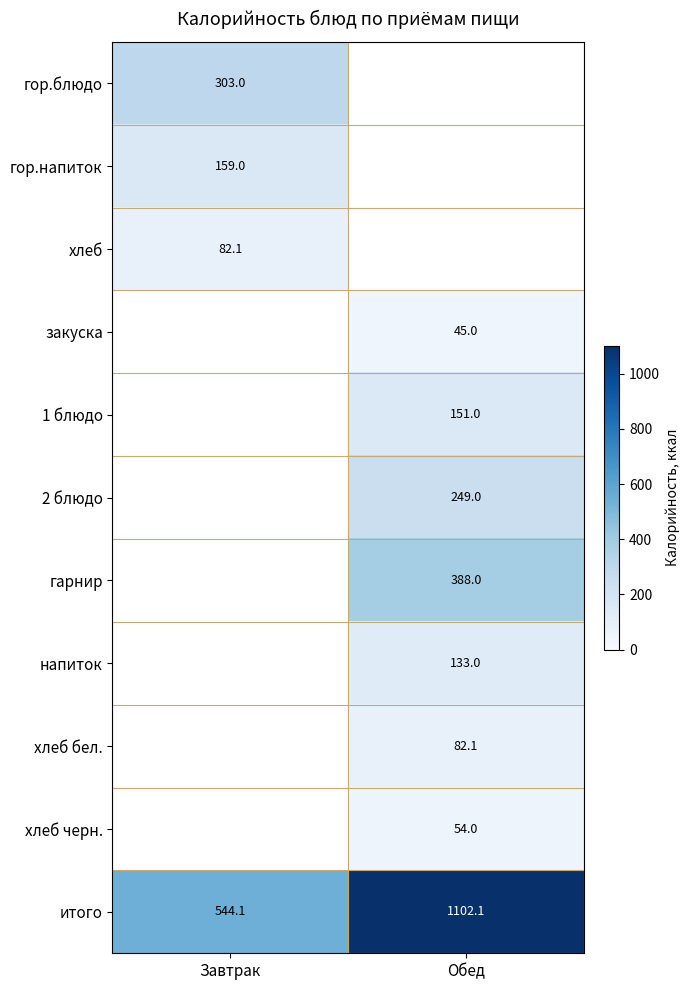

Where does the итого series first go above 1102?

Обед